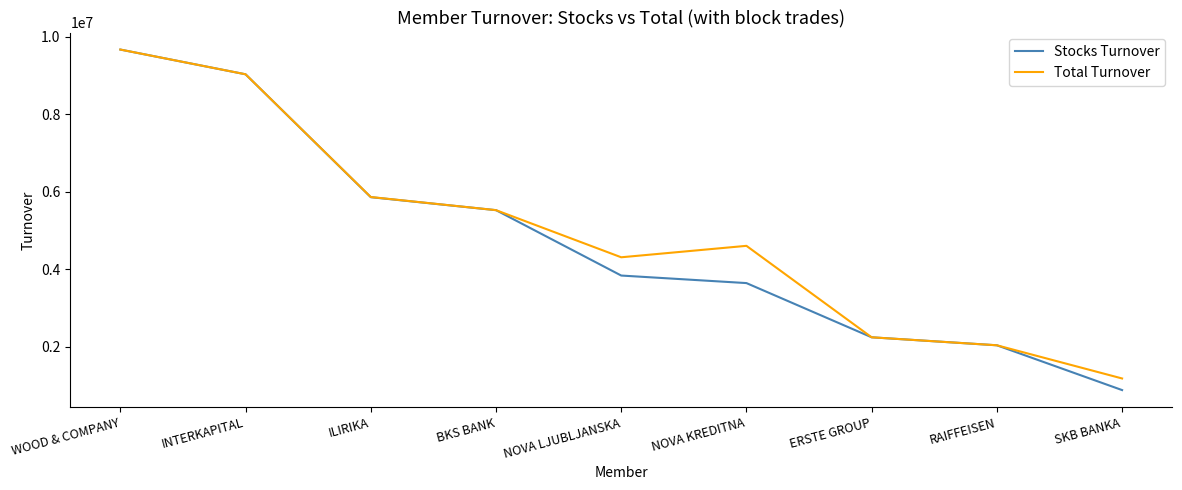

Is the value of Total Turnover at ERSTE GROUP greater than the value of Stocks Turnover at RAIFFEISEN?

Yes